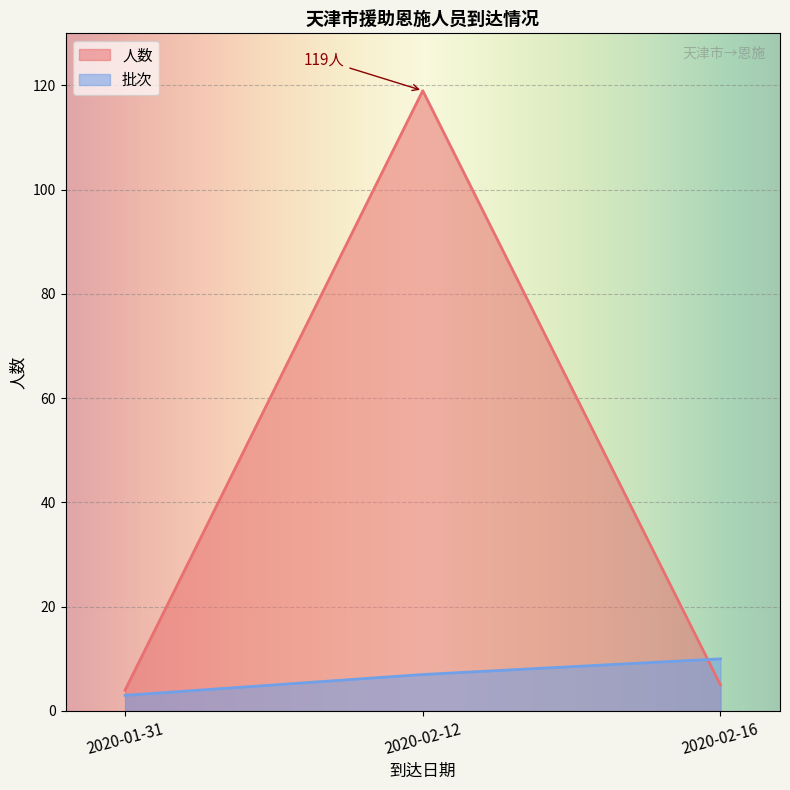

What is the spread (max minus min) of values at 2020-02-16?

5